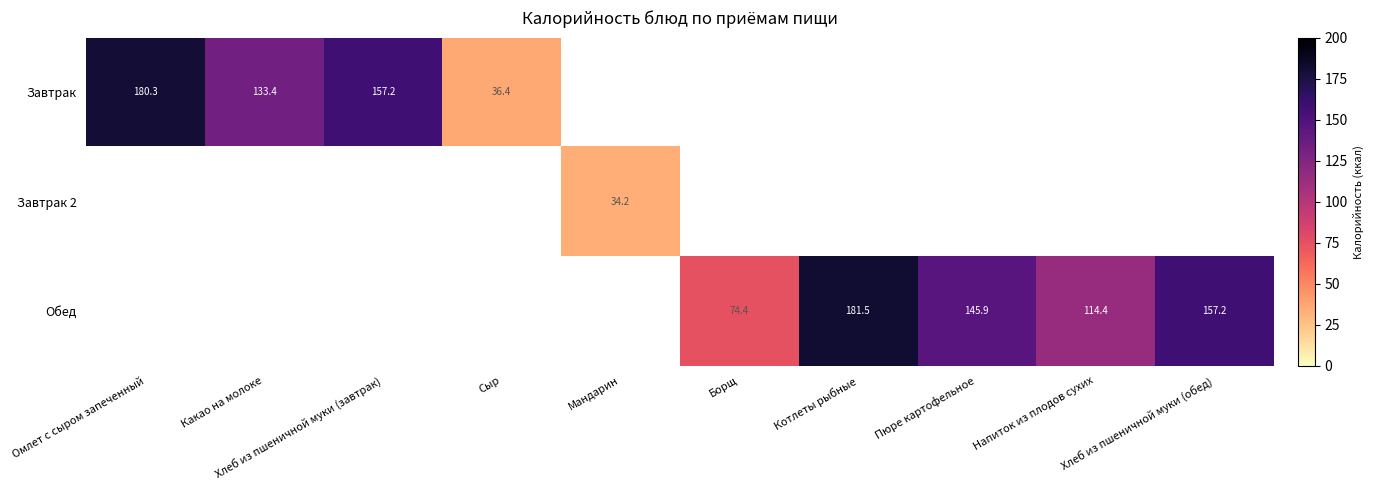

How many categories are shown in the chart?

10